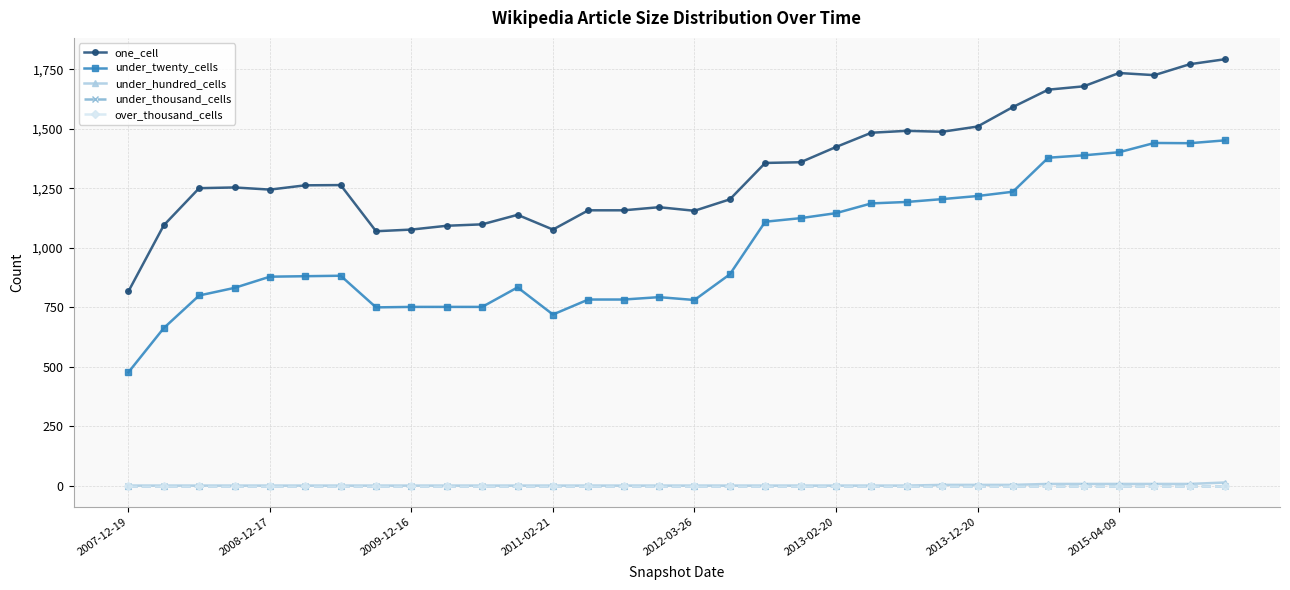

What is the sum of all under_hundred_cells values?

57